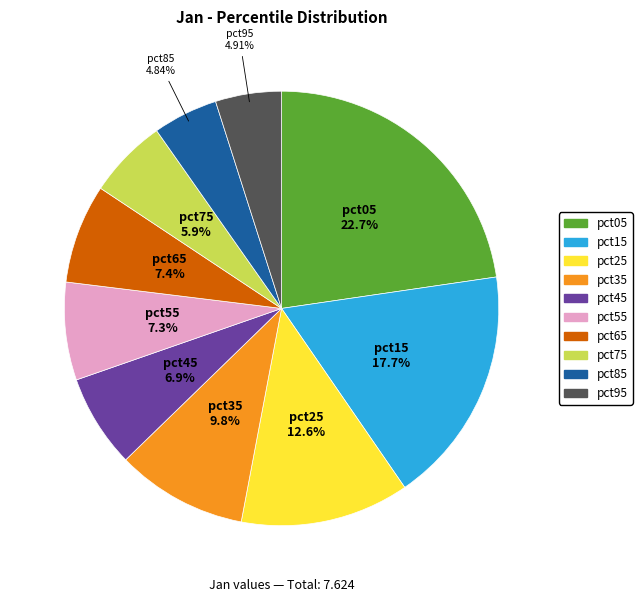

What percentage is NOT represented by pct15?

82.3%